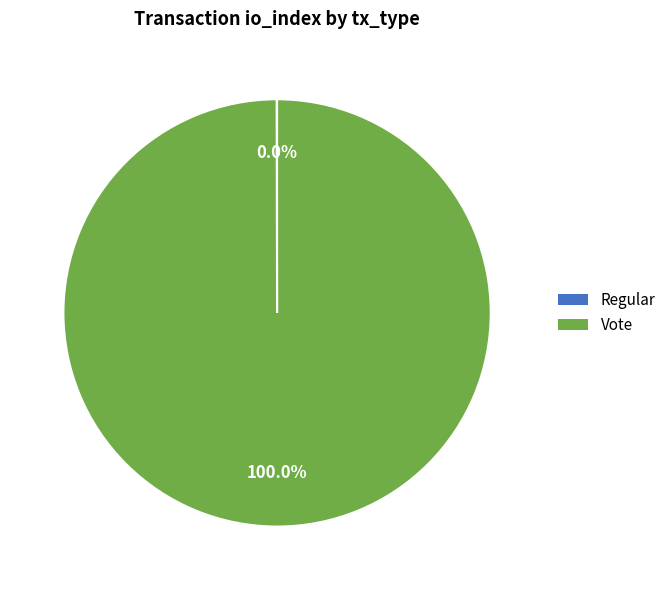

Which category accounts for the majority?

Vote